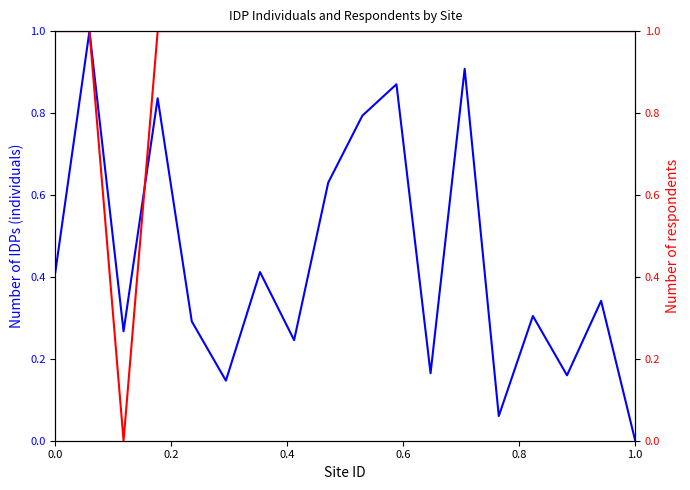

After their last crossing, which series has the higher values: Number of IDPs (individuals) or Number of respondents?

Number of respondents